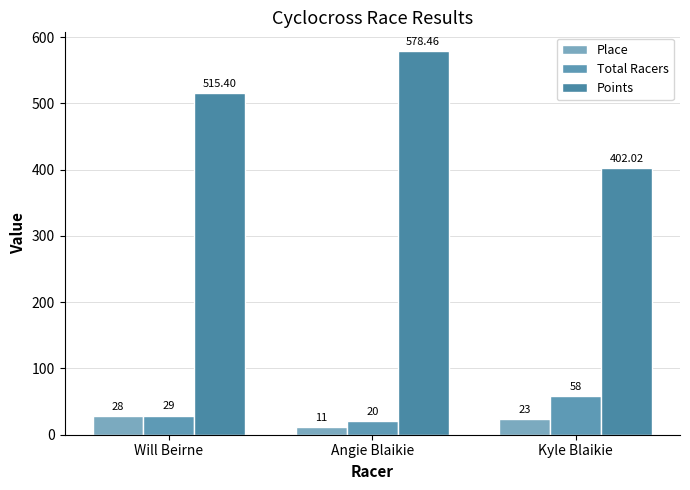

What are all the series names shown in the legend?

Place, Total Racers, Points